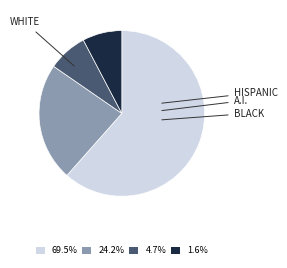

Does any single category account for the majority?

Yes